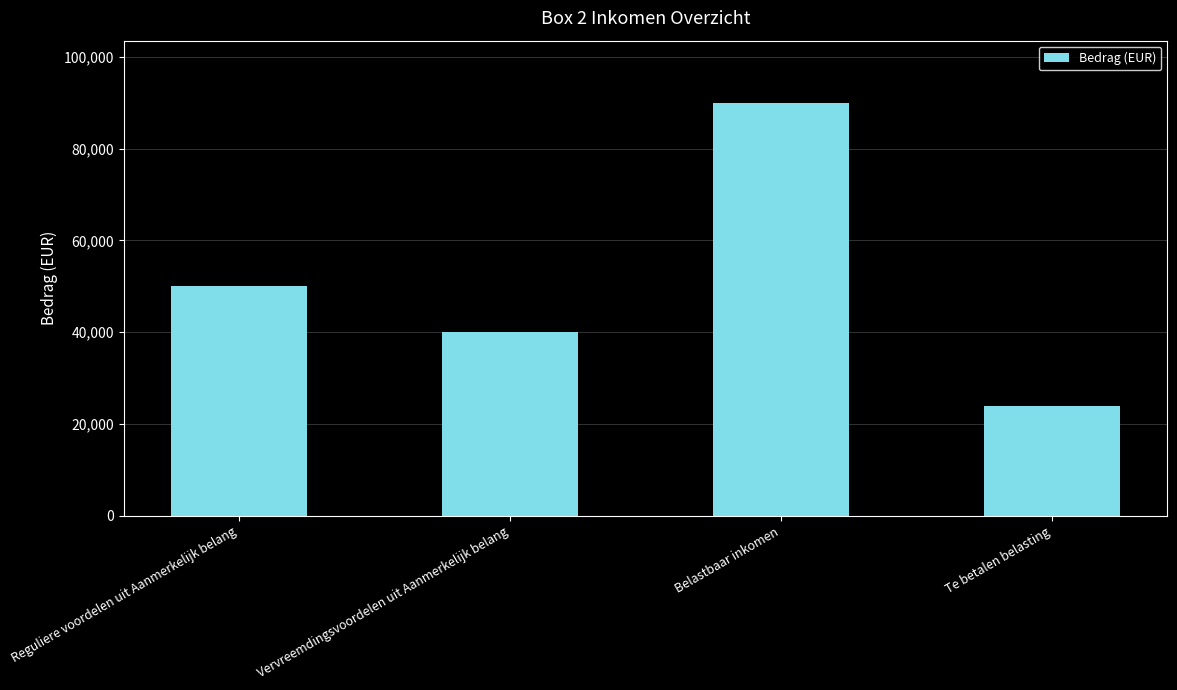

Approximately how many times larger is the value at Vervreemdingsvoordelen uit Aanmerkelijk belang compared to Te betalen belasting?

1.7